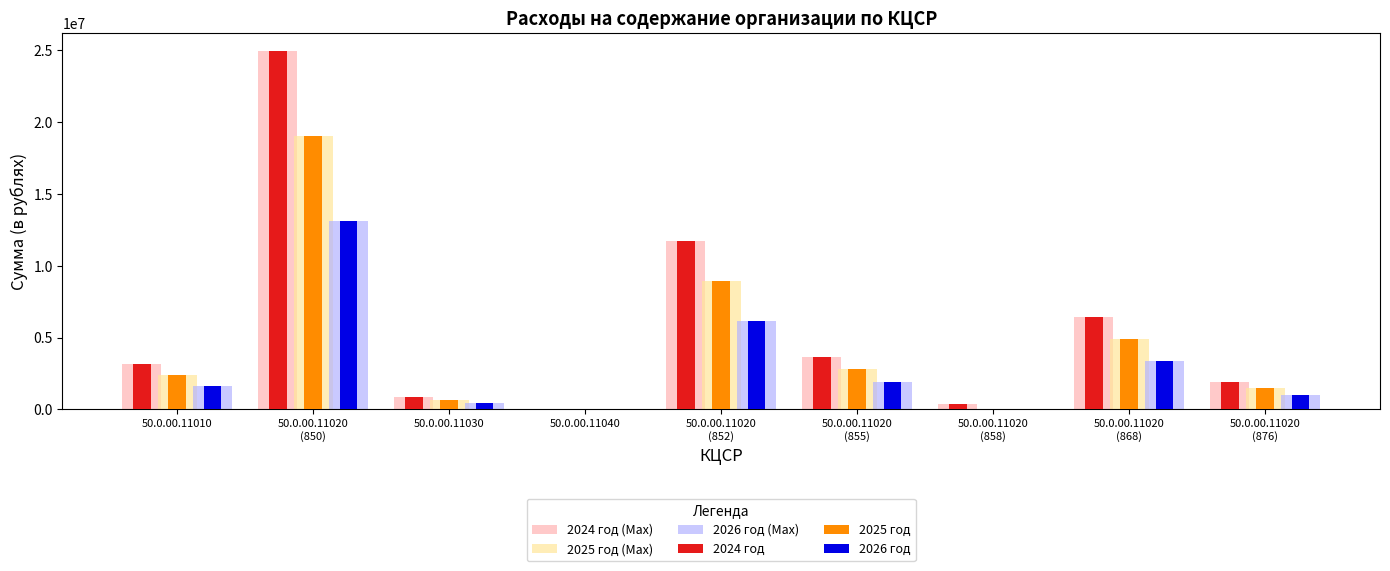

What is the sum of the 2026 год values at 50.0.00.11010 and 50.0.00.11020
(855)?

3581000